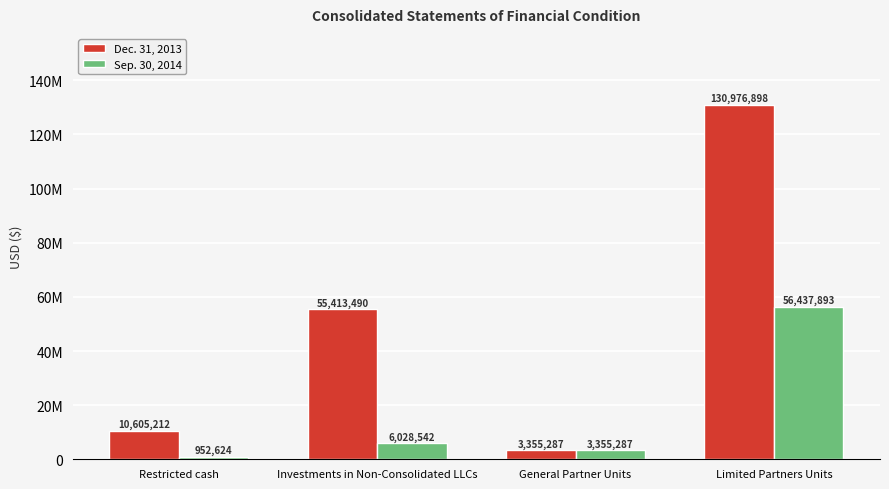

Does the chart contain stacked bars?

No